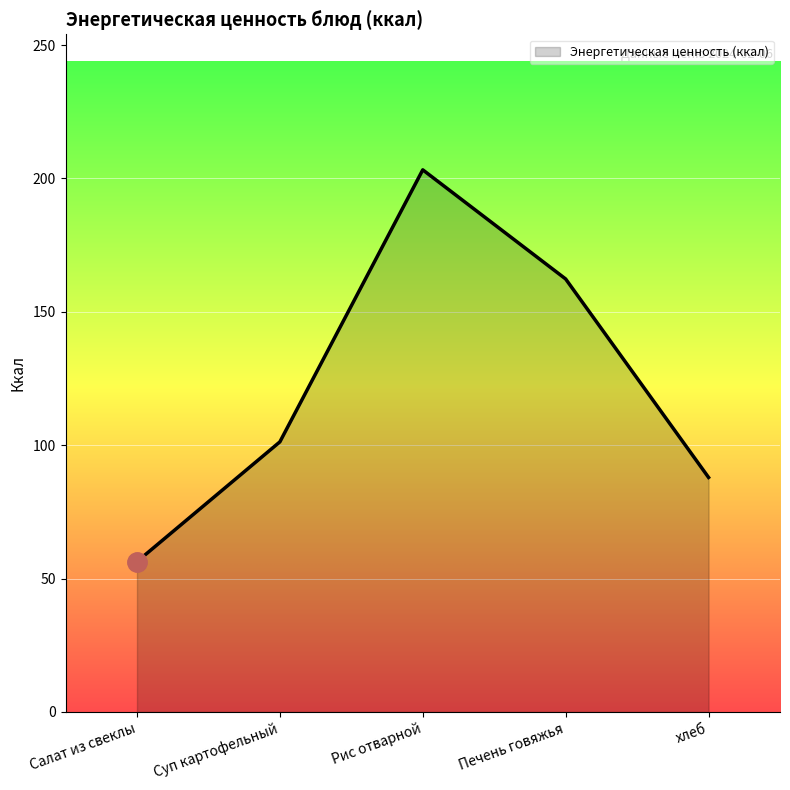

What is the average value?

122.2